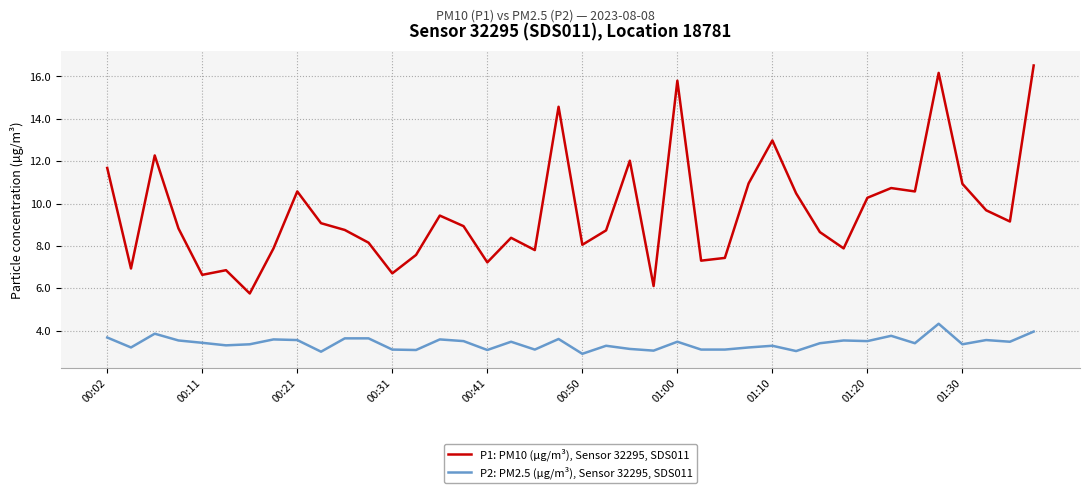

Rank the series by their maximum value, from highest to lowest.

P1: PM10 (µg/m³), Sensor 32295, SDS011, P2: PM2.5 (µg/m³), Sensor 32295, SDS011